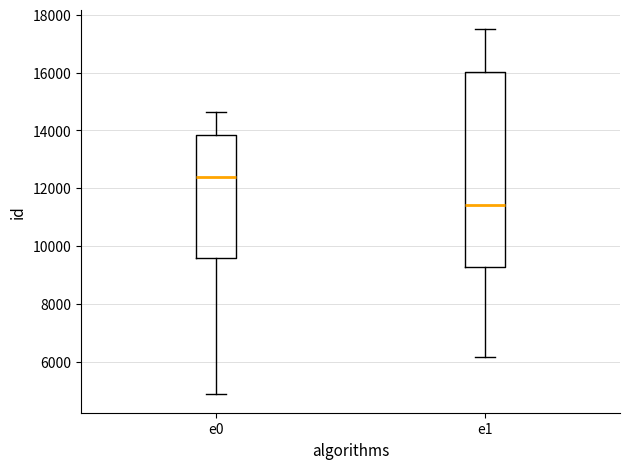

Reading left to right, read every box against the y-axis: the position of its median line, the range the box covers, and the ends of its whiskers. The values are not printed on the chart, so give them approximately, as read against the axis.

e0: median 12400, box 9600 to 13800, whiskers 4800 to 14600
e1: median 11400, box 9200 to 16000, whiskers 6200 to 17600